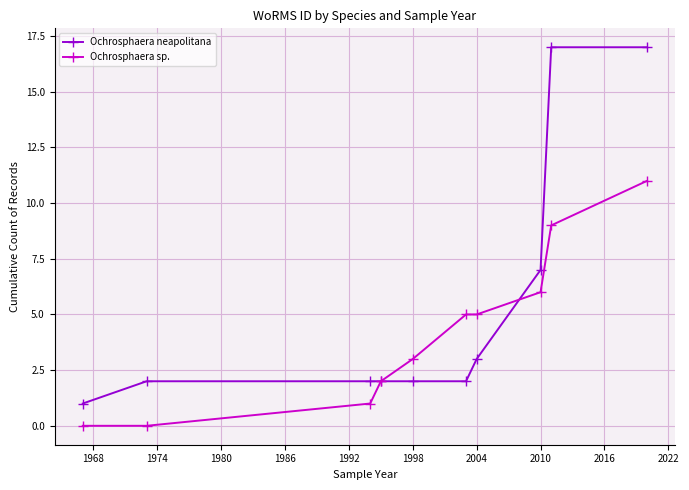

What is the sum of all Ochrosphaera neapolitana values?

55